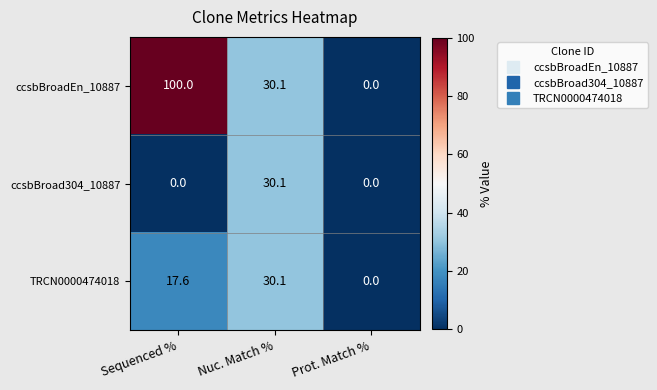

The ccsbBroad304_10887 series shows 13.2 at Sequenced %. True or false?

False